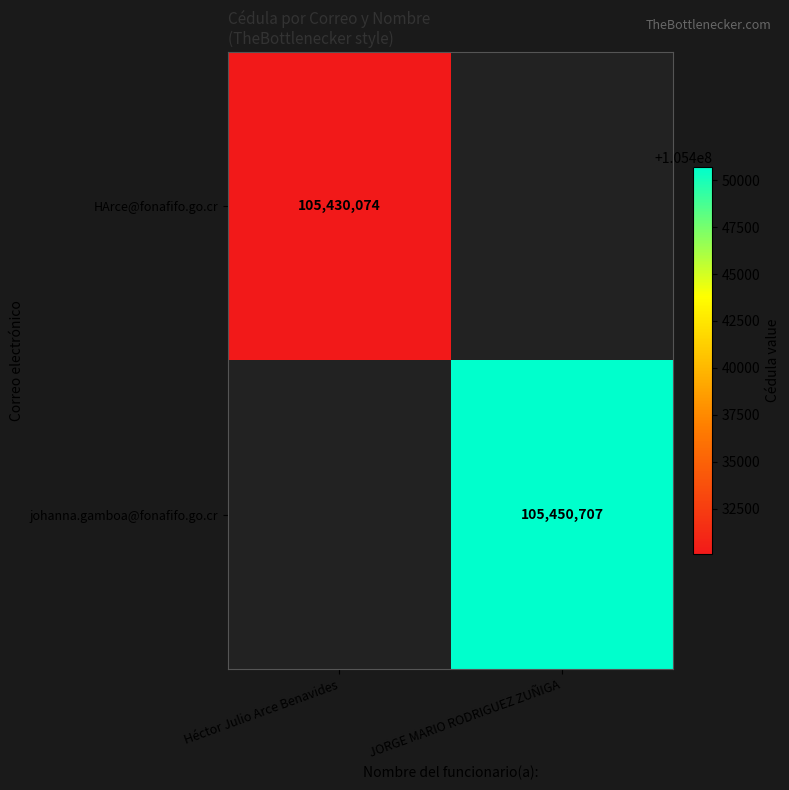

The value of johanna.gamboa@fonafifo.go.cr at JORGE MARIO RODRIGUEZ ZUÑIGA is 105450707. True or false?

True